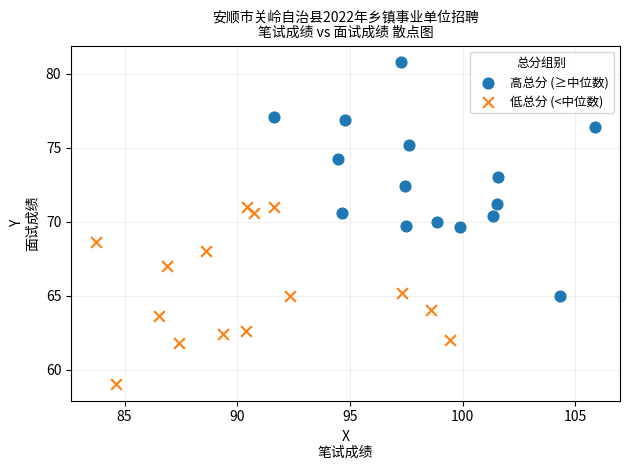

Which series reaches the minimum Y coordinate?

低总分 (<中位数)